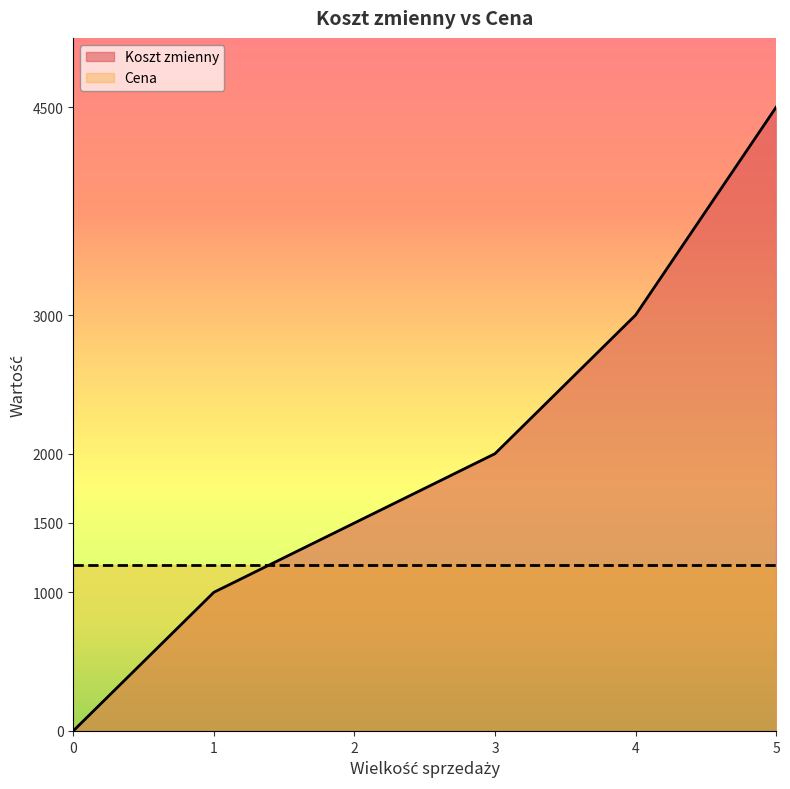

Is it true that the value at 0 is 0?

True